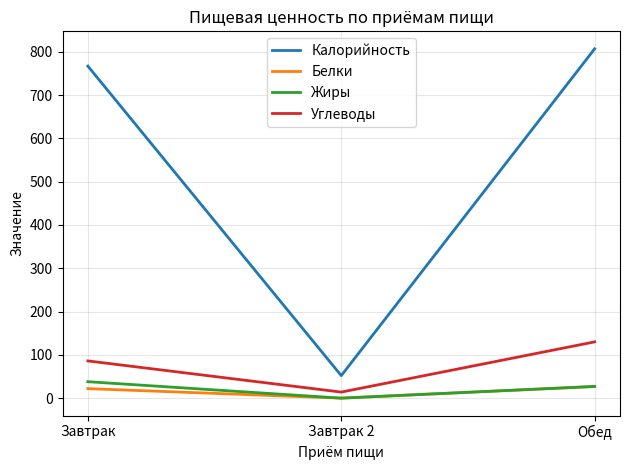

Is the value of Жиры at Завтрак greater than the value of Калорийность at Завтрак 2?

No